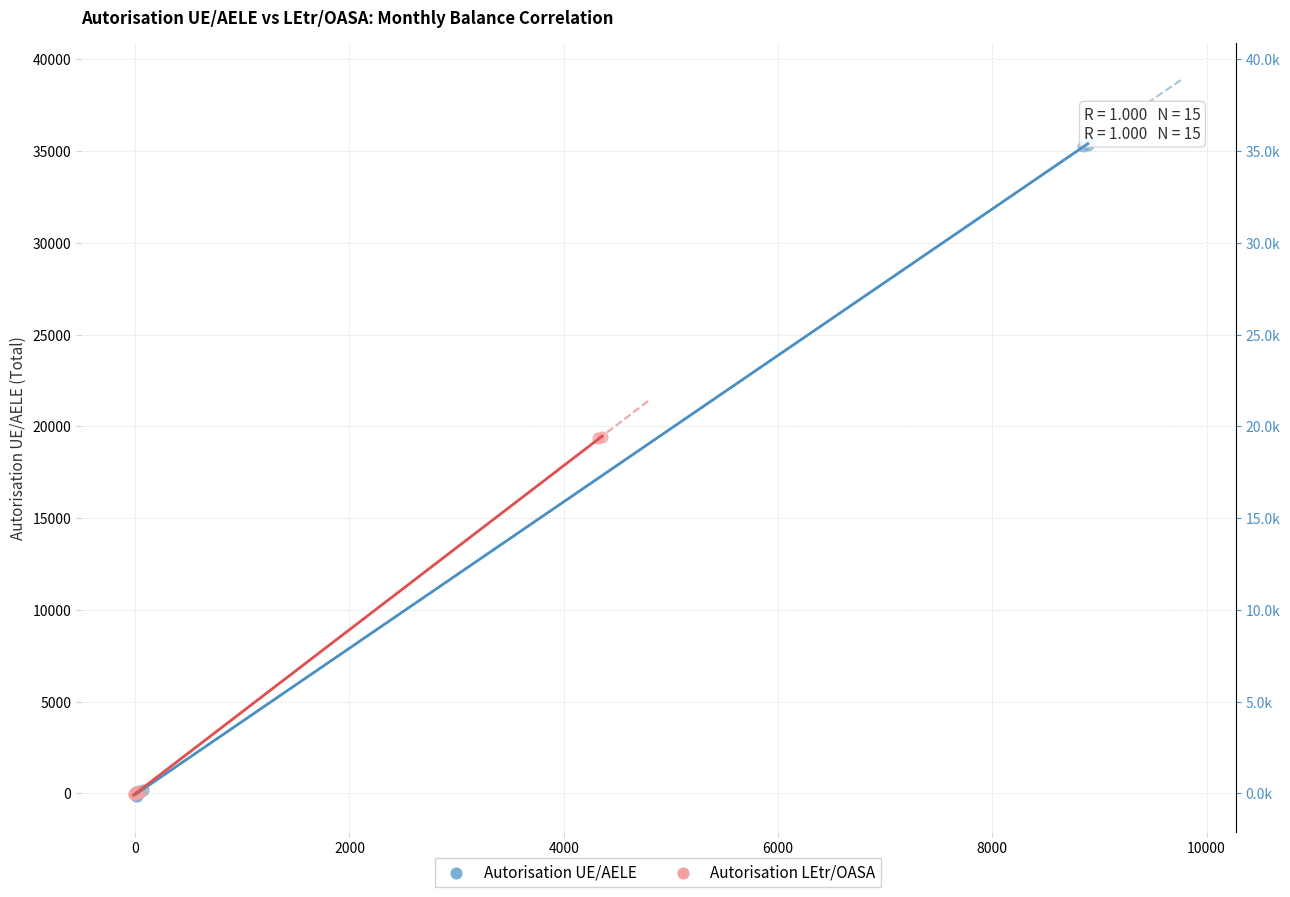

Which series contains the highest Y value?

Autorisation UE/AELE